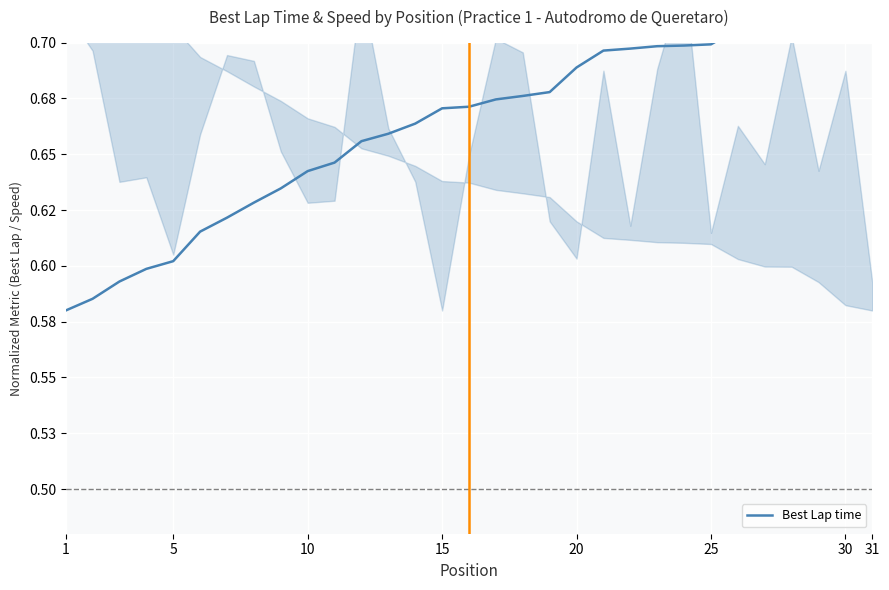

Which category has the highest value across all series?

31